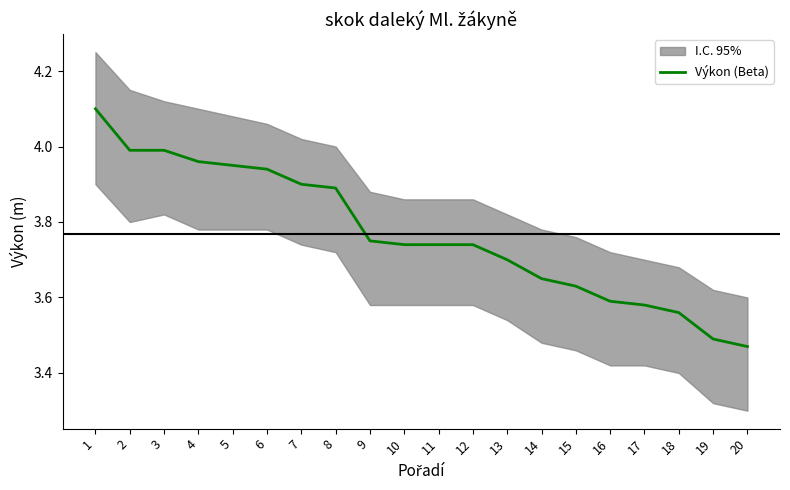

True or false: there are more than 0 points higher than both neighbors.

False